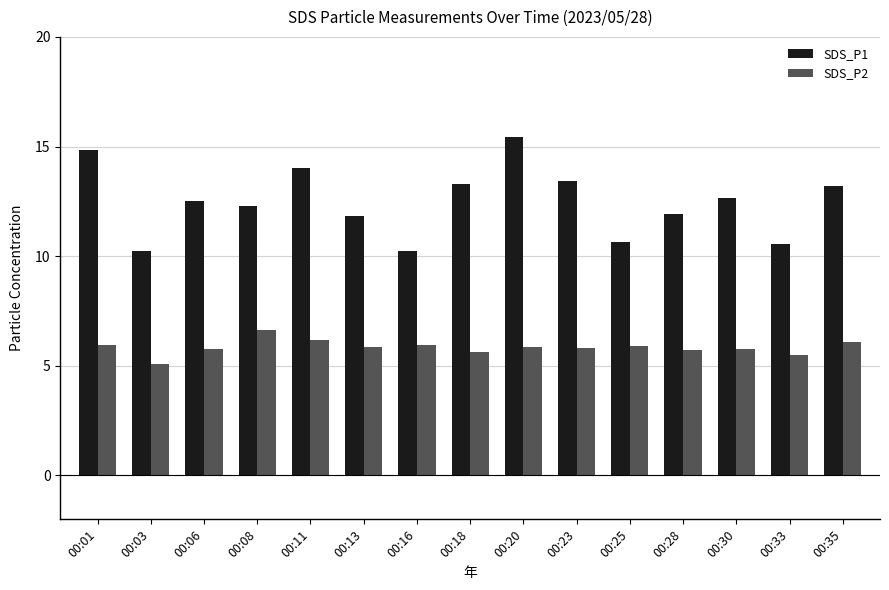

List the series in order of their overall mean, lowest first.

SDS_P2, SDS_P1